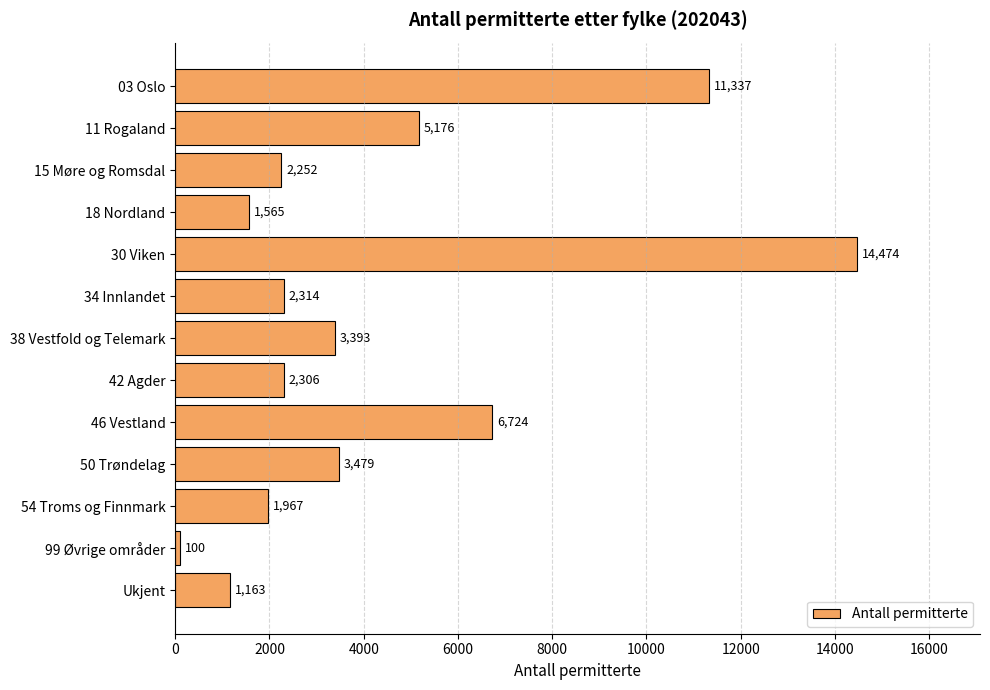

How many data points are less than 2314?

6